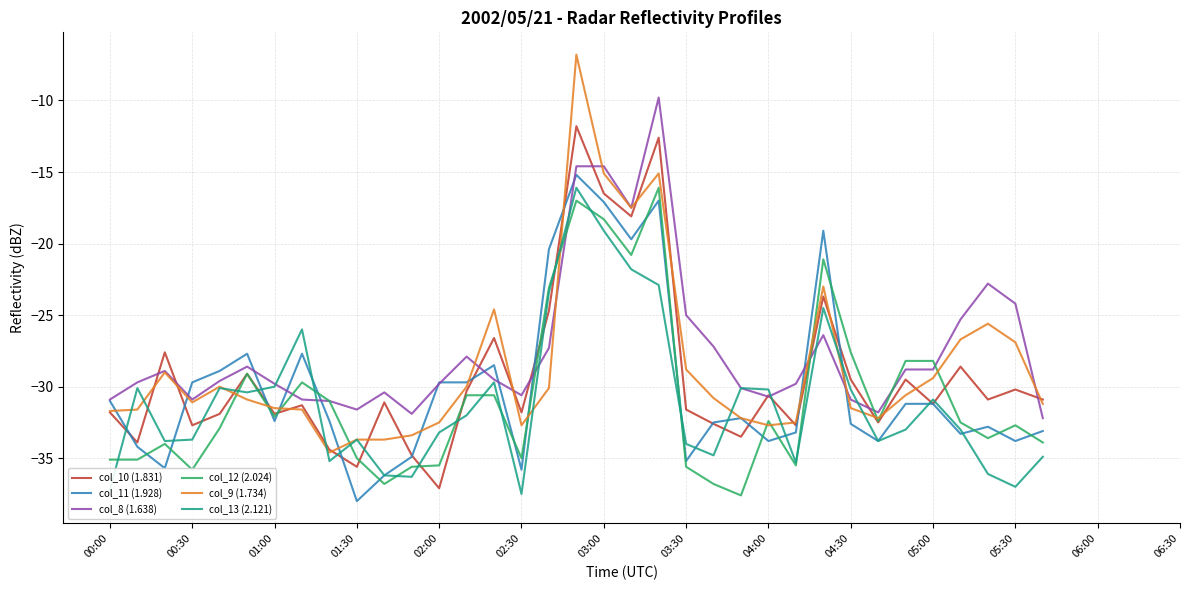

How many interior local valleys does the col_13 (2.121) series have?

9